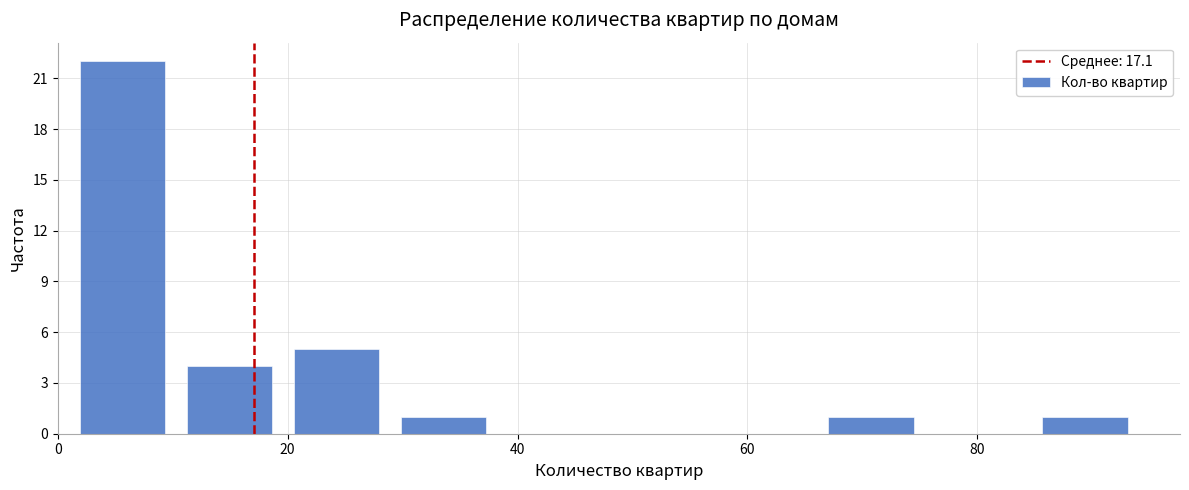

How tall is the bar that spans 20 to 28 on the x-axis? Neither the bar edges nor the heights are printed on the chart, so give them approximately, as read against the axes.

5